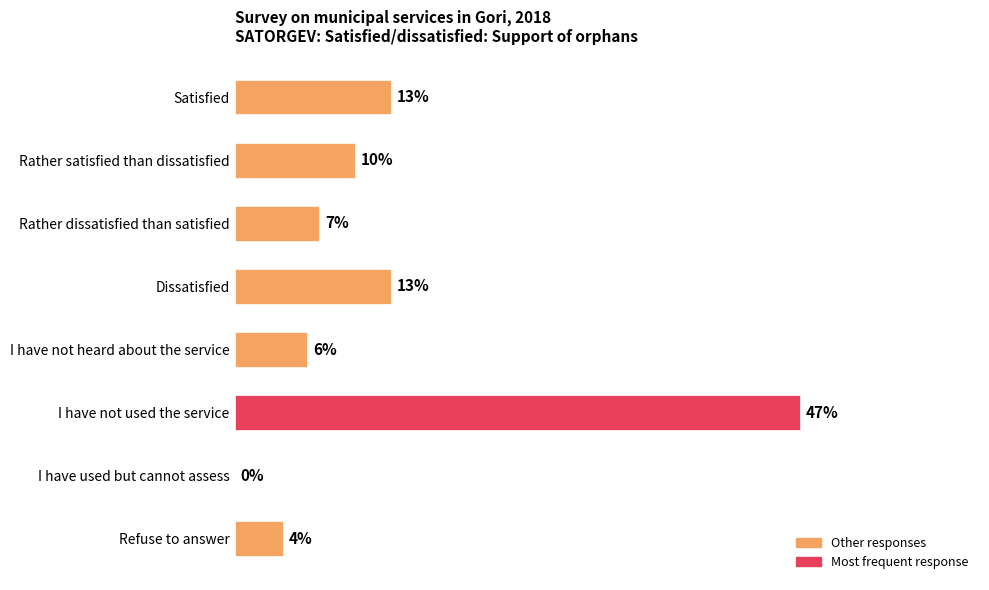

Between Rather satisfied than dissatisfied and Dissatisfied, which is larger?

Dissatisfied